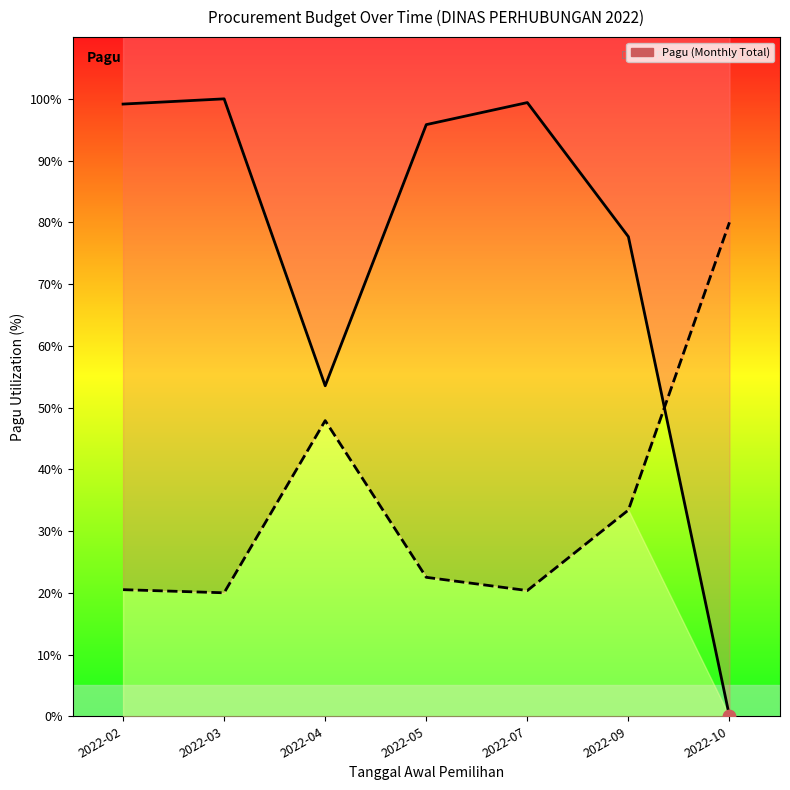

What is the change in value from 2022-03 to 2022-05?

-4.2